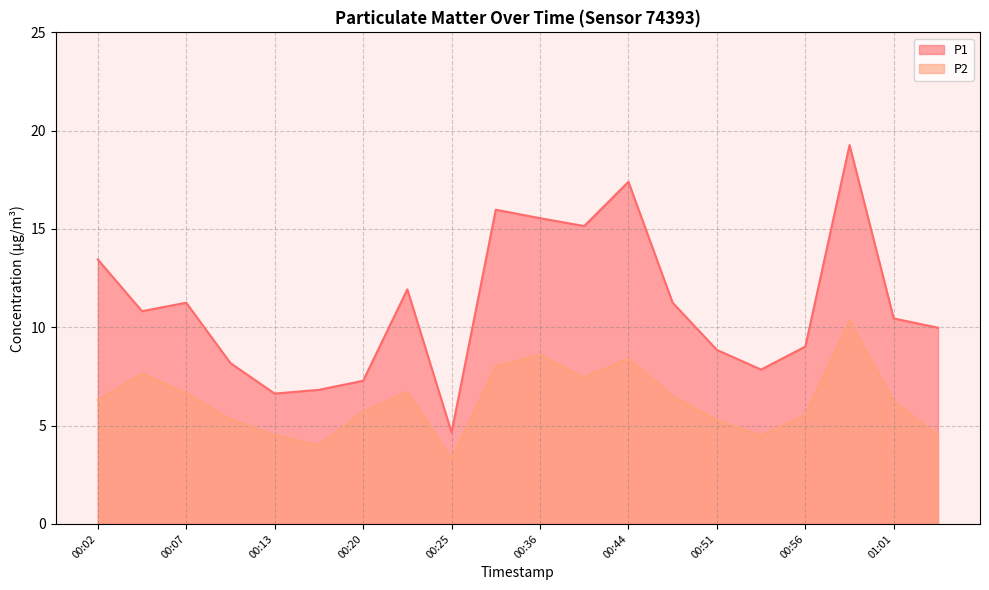

What position from the right is 00:18?

15